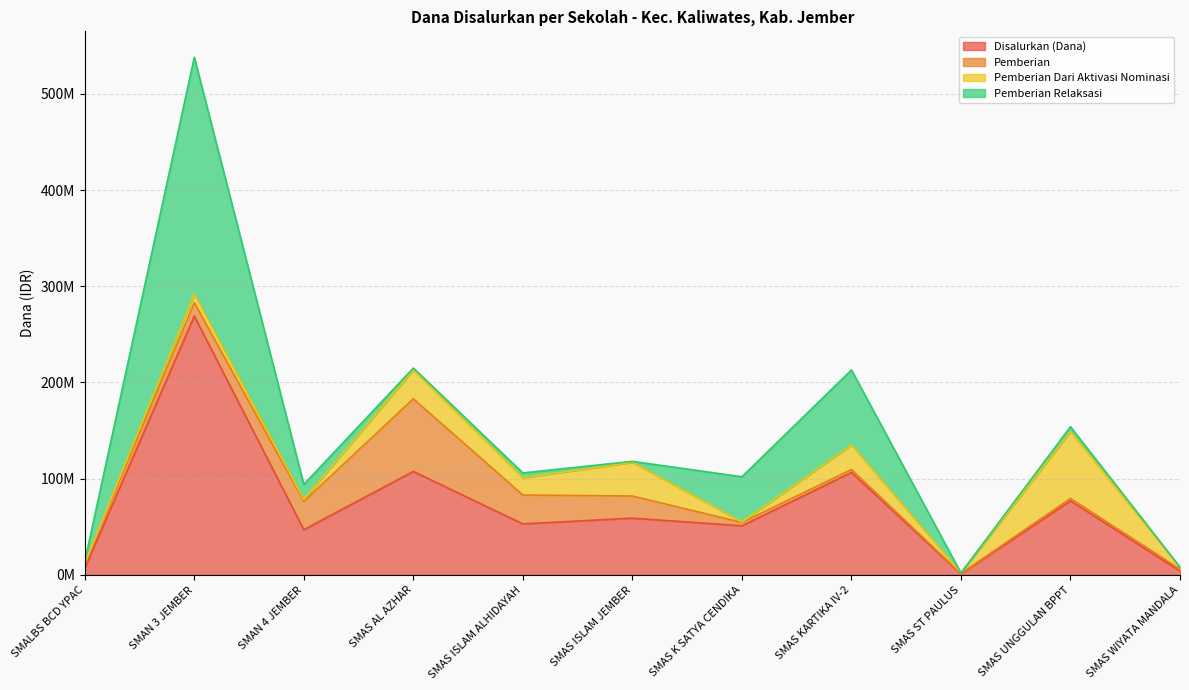

What is the label of the 10th point from the left?

SMAS UNGGULAN BPPT